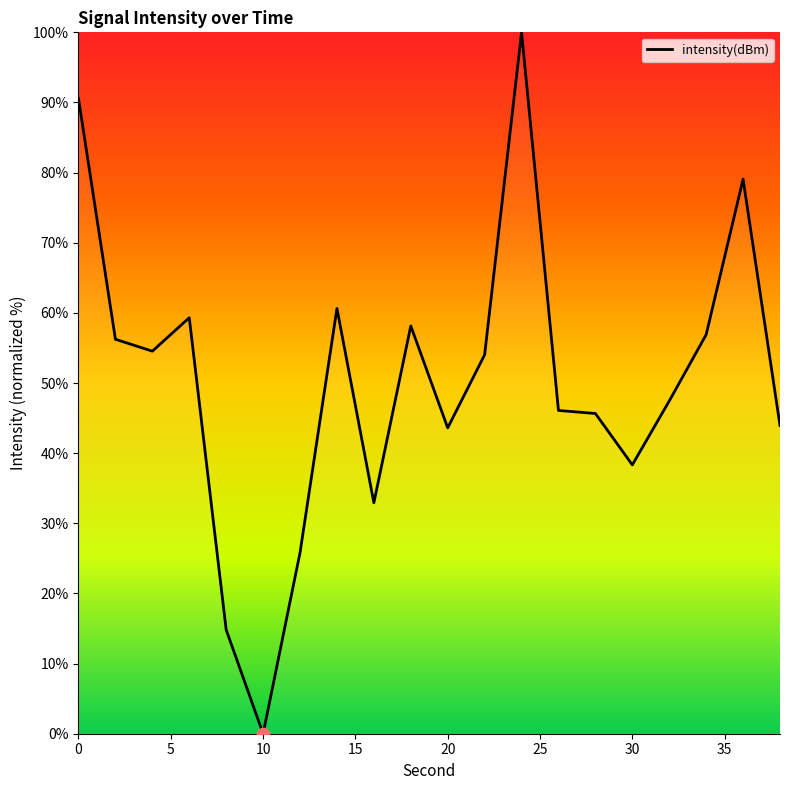

What is the difference between the maximum and minimum values?

100.0